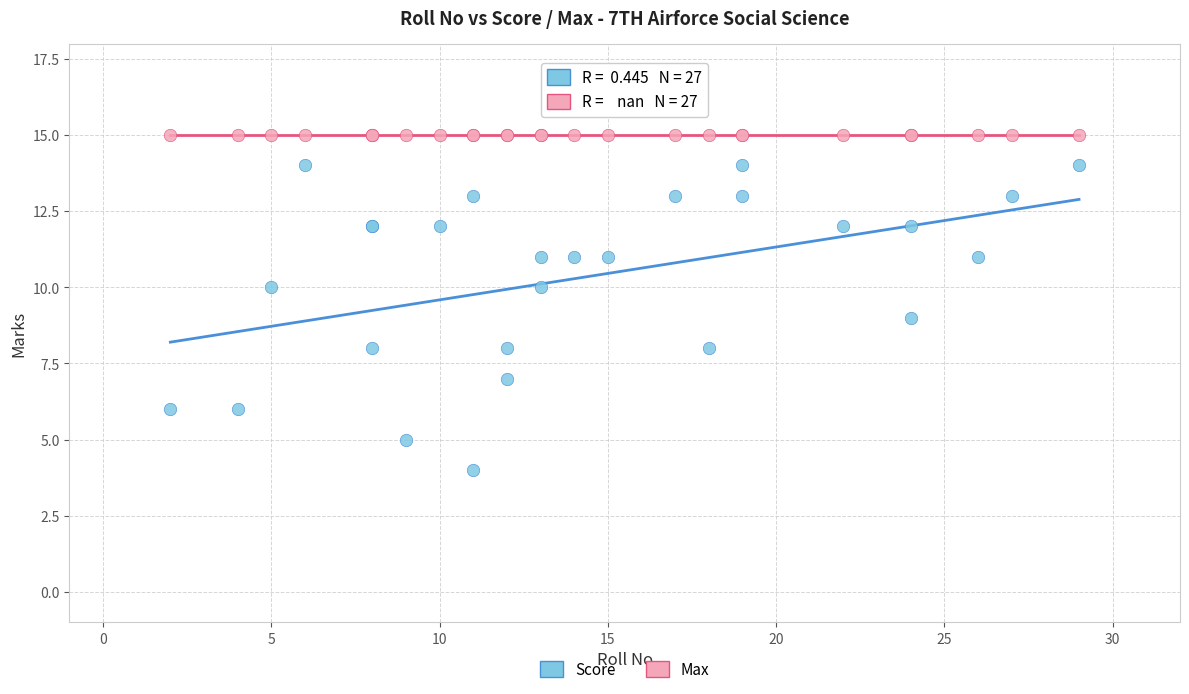

Which series reaches the minimum Y coordinate?

Score